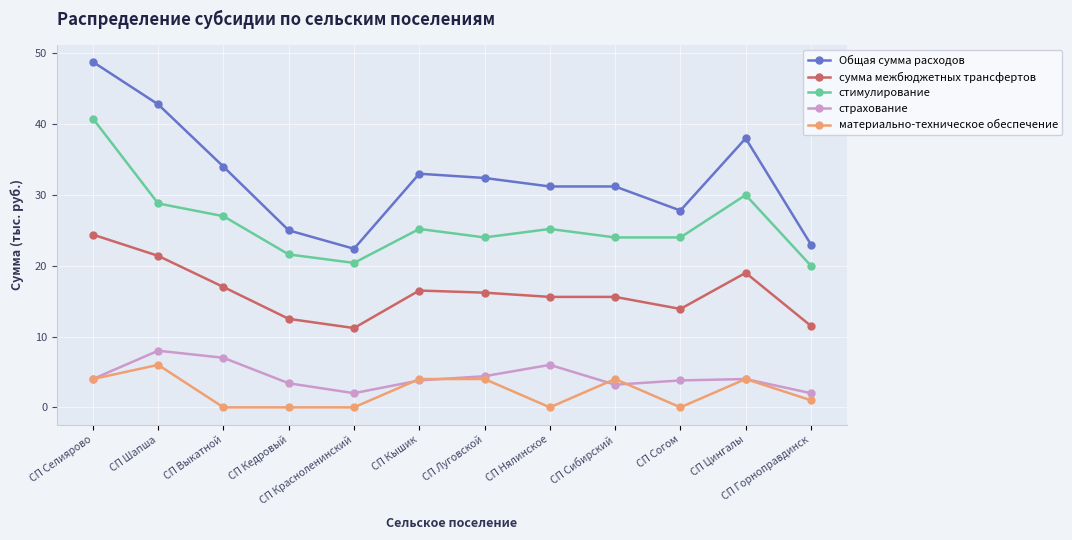

What is the average value of the стимулирование series?

25.9